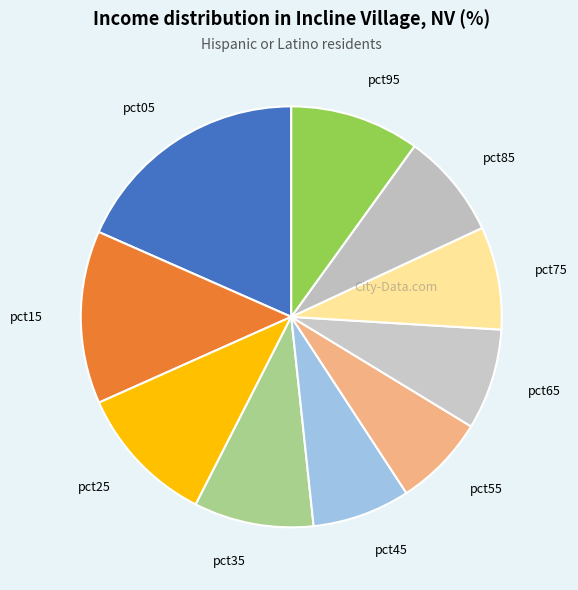

Do pct75 and pct25 together represent more than half of the pie?

No